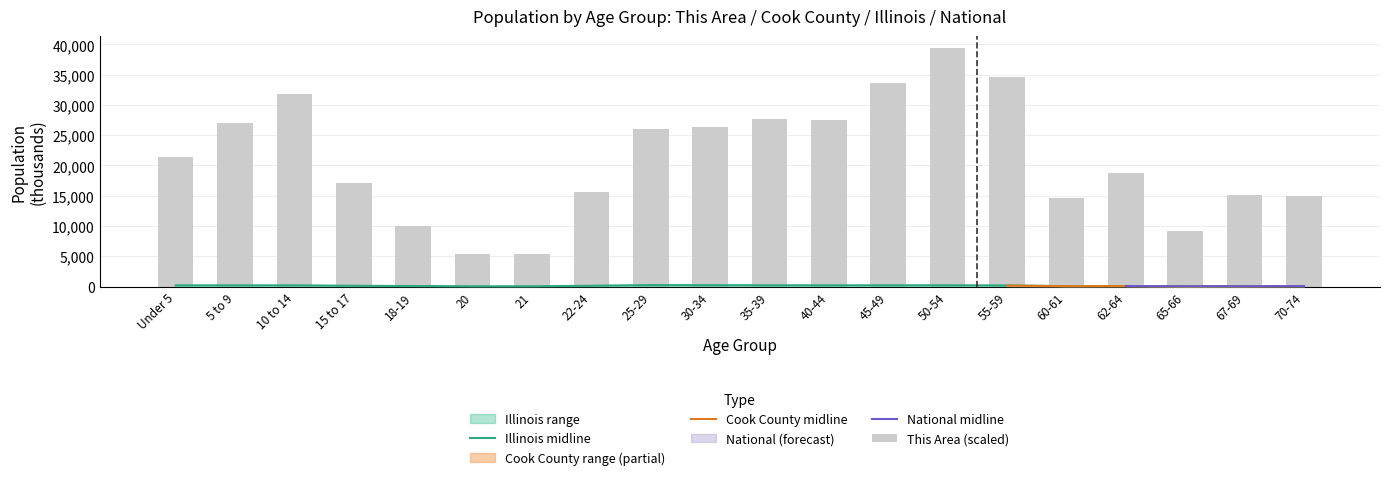

What is the label of the 9th bar from the right?

40-44